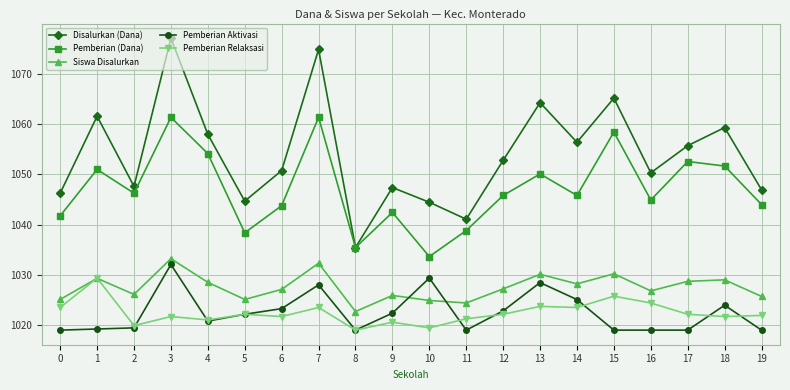

After their last crossing, which series has the higher values: Siswa Disalurkan or Pemberian Relaksasi?

Siswa Disalurkan